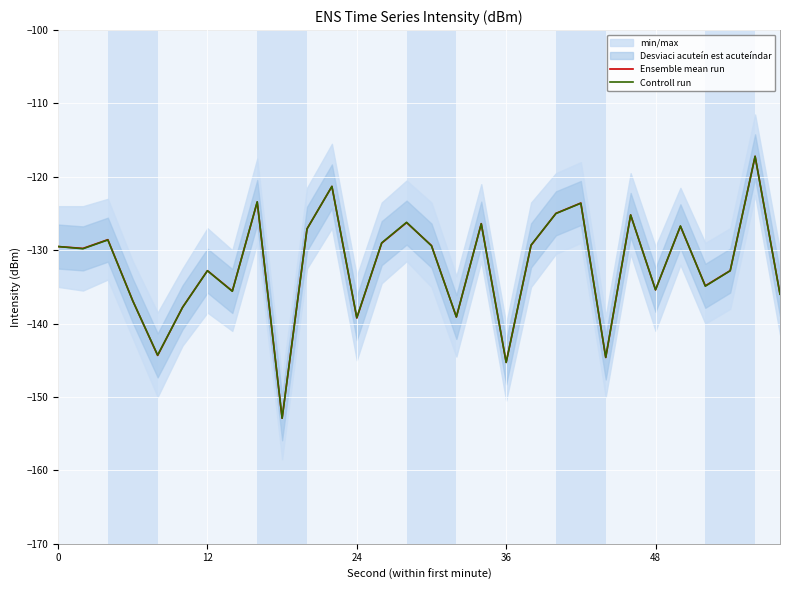

What is the average value of the Ensemble mean run series?

-132.2